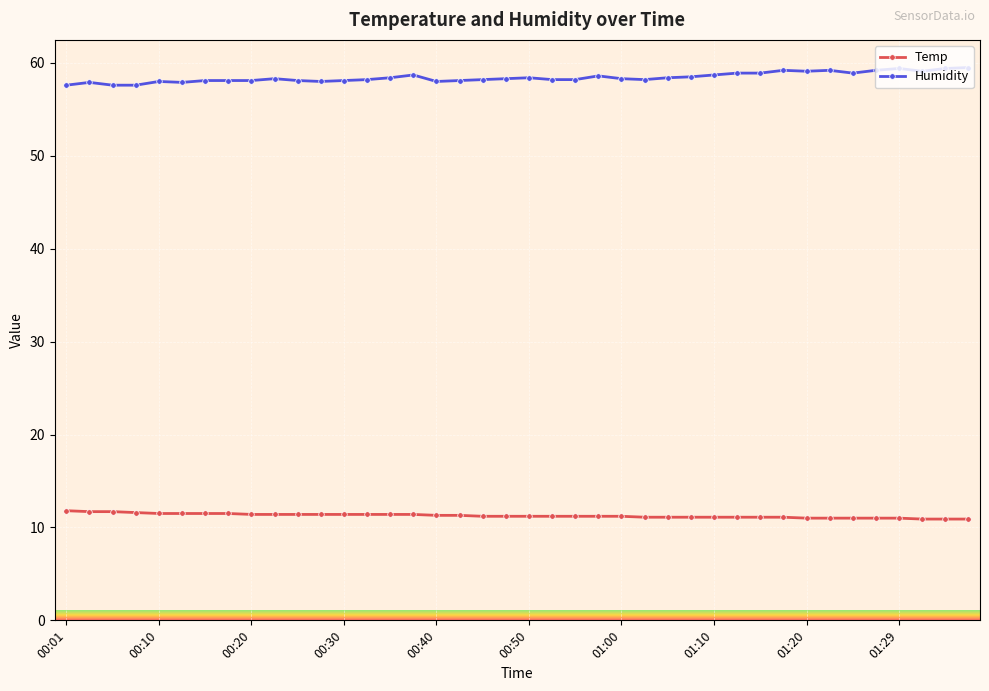

How many lines are shown in the chart?

2